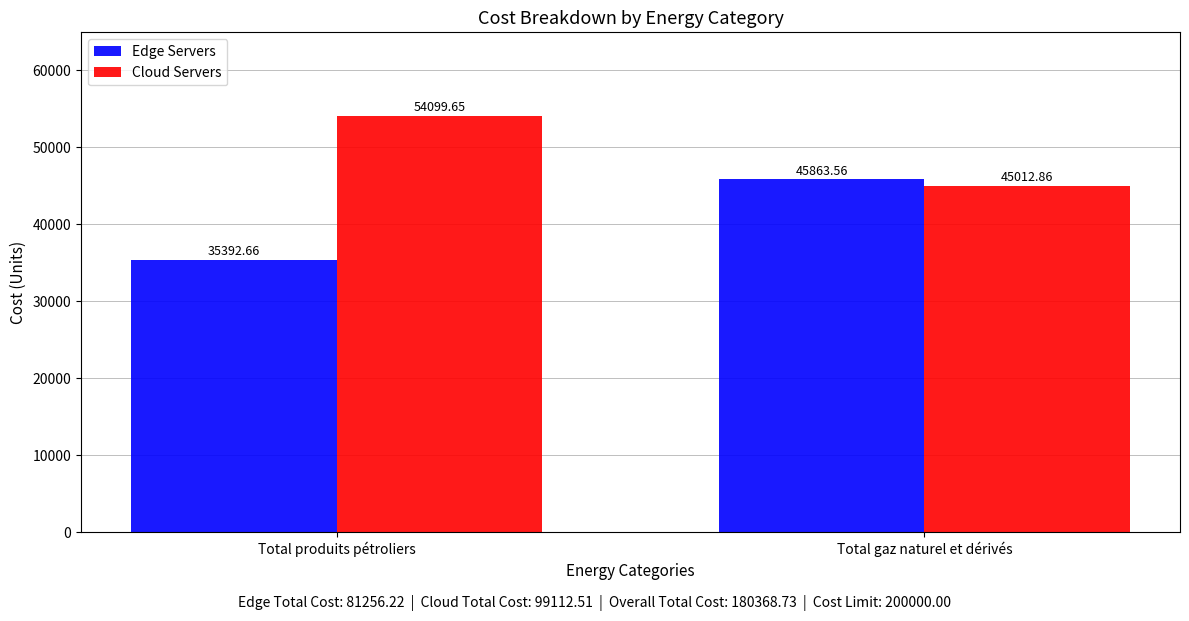

What is the label of the 1st bar from the right?

Total gaz naturel et dérivés